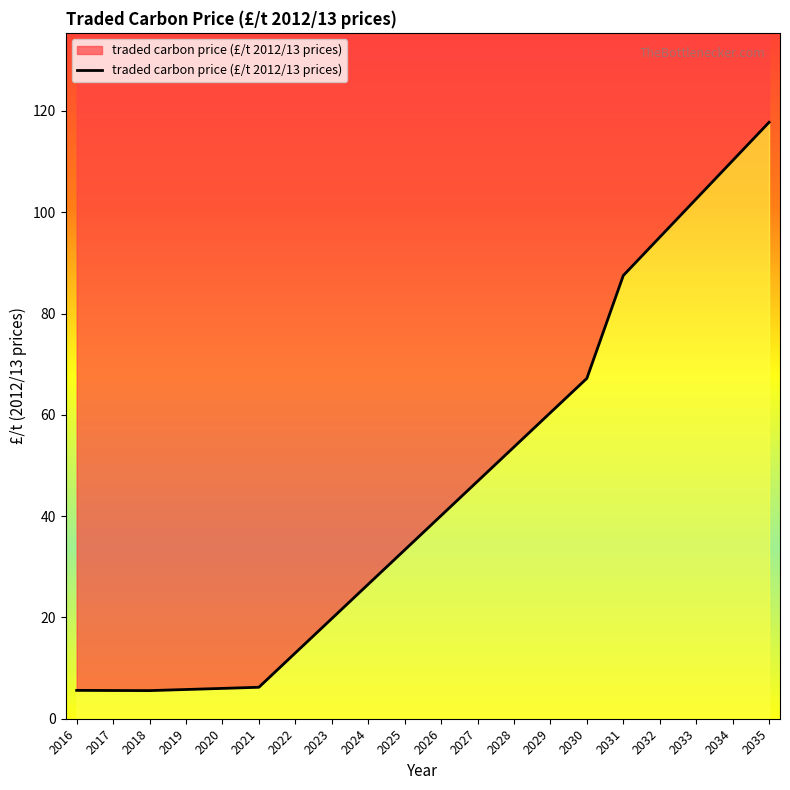

How many distinct data groups are displayed?

1